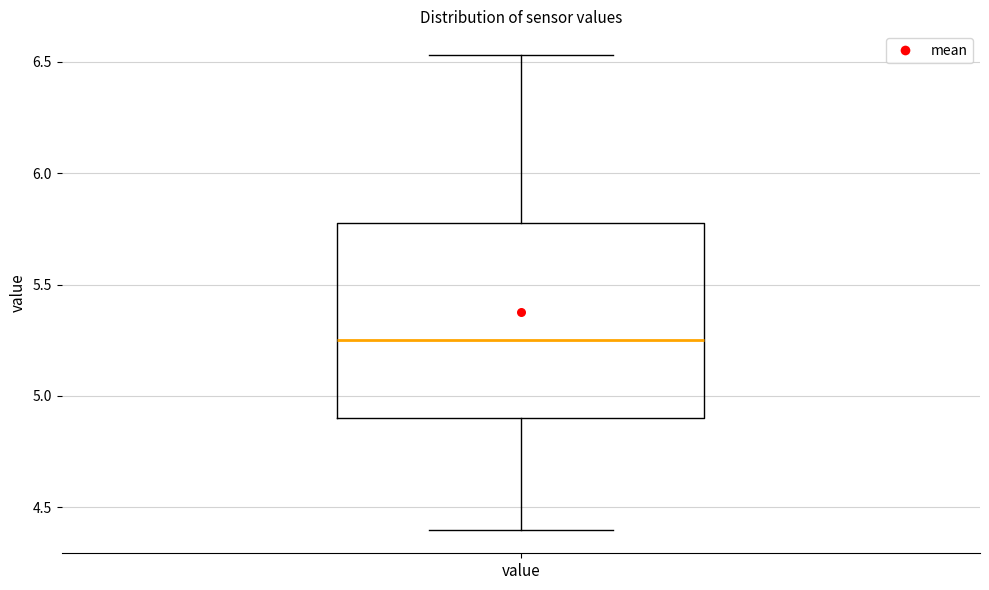

Where does the median line of the box for value sit on the y-axis? The values are not printed on the chart, so give them approximately, as read against the axis.

5.25